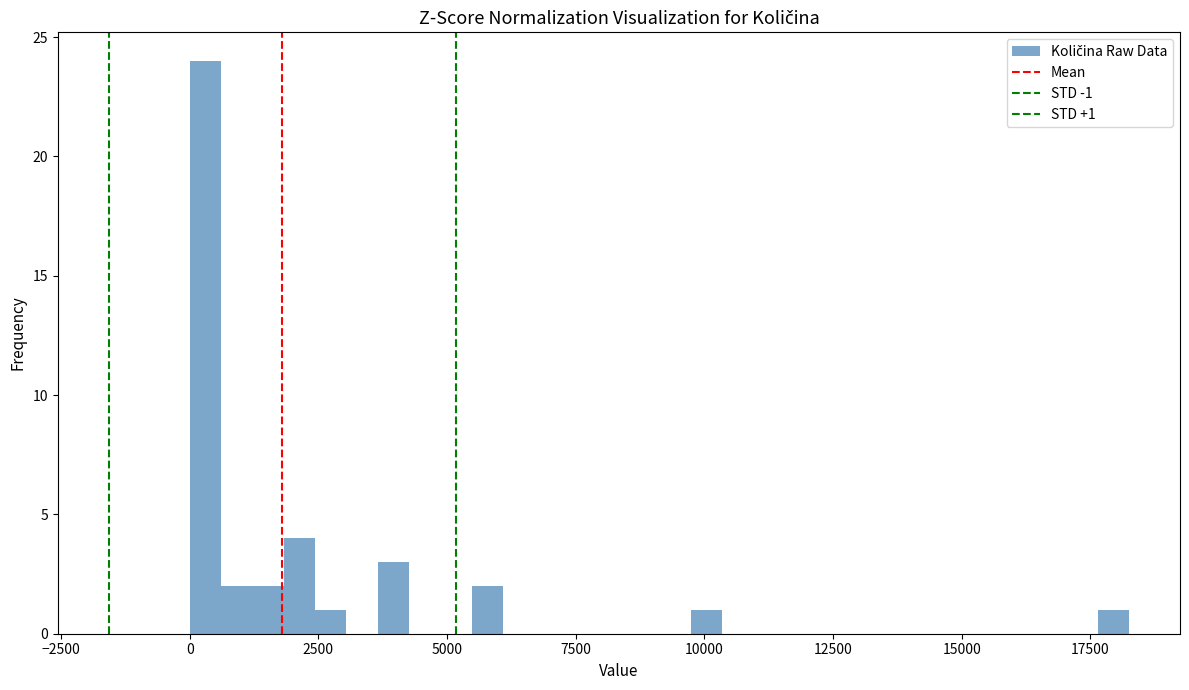

Read against the x-axis, roughly where is the centre of the tallest bar?

500